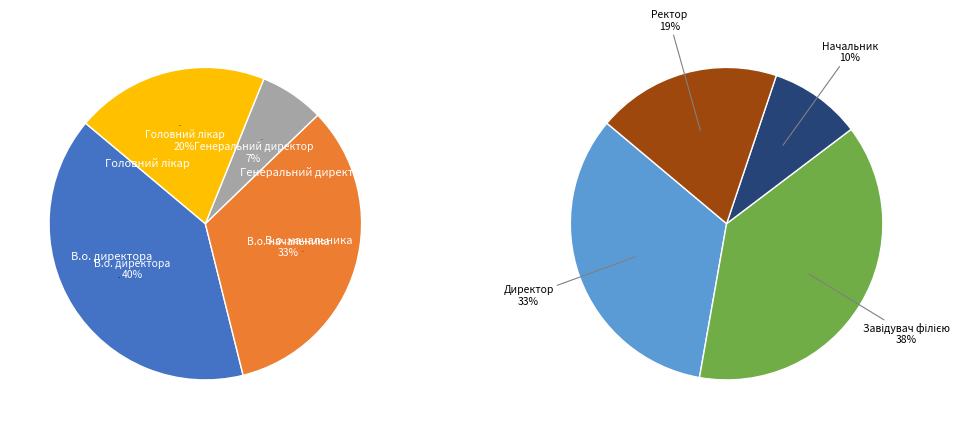

Is the sum of В.о. директора and Начальник greater than half?

No